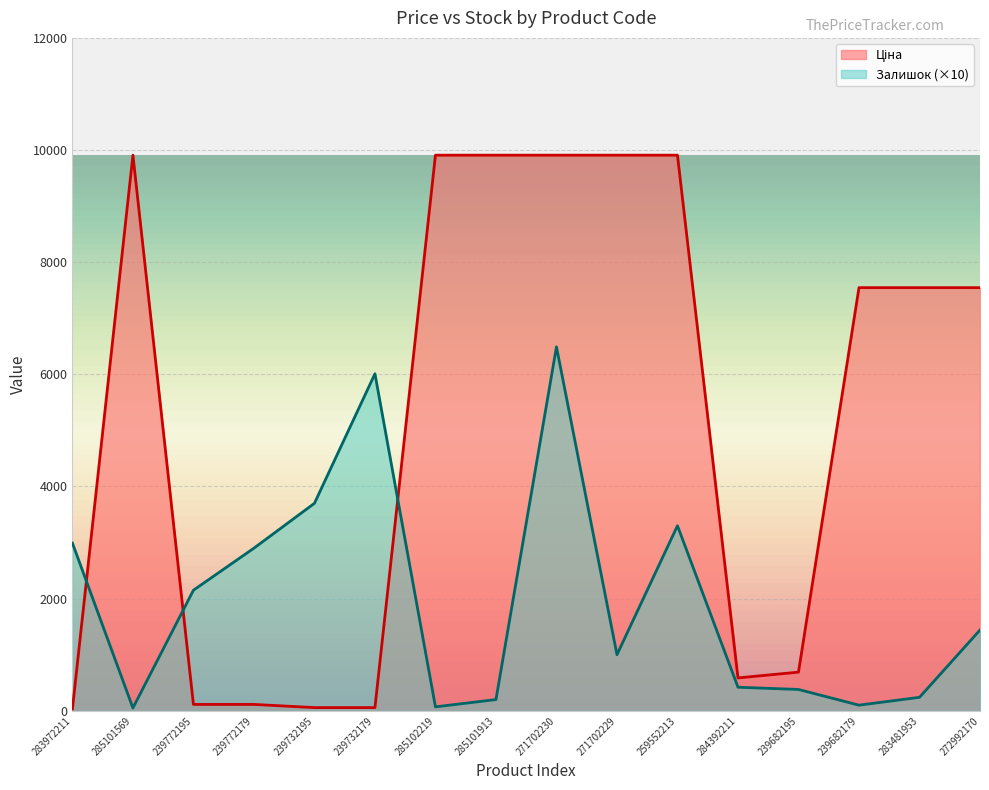

List the series in order of their overall mean, lowest first.

Залишок, Ціна